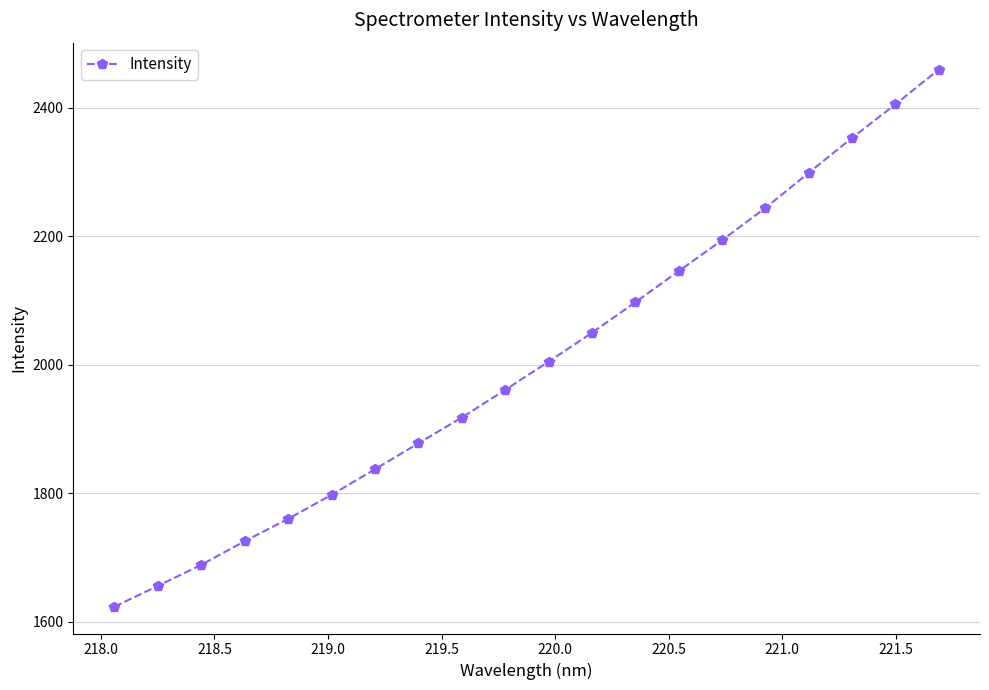

What is the value of the 13th point from the left?

2097.3